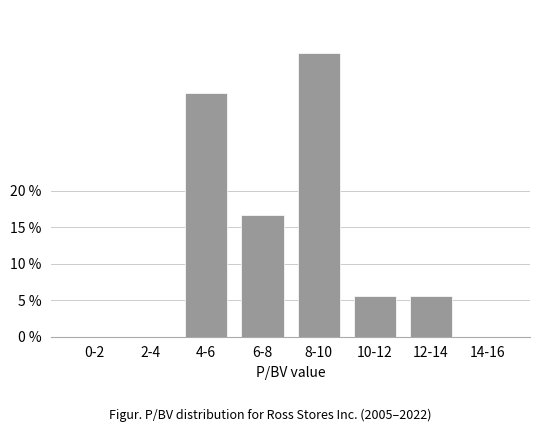

Reading left to right, what are all the values shown in this chart?

0-2=0.0	2-4=0.0	4-6=33.3	6-8=16.7	8-10=38.9	10-12=5.6	12-14=5.6	14-16=0.0